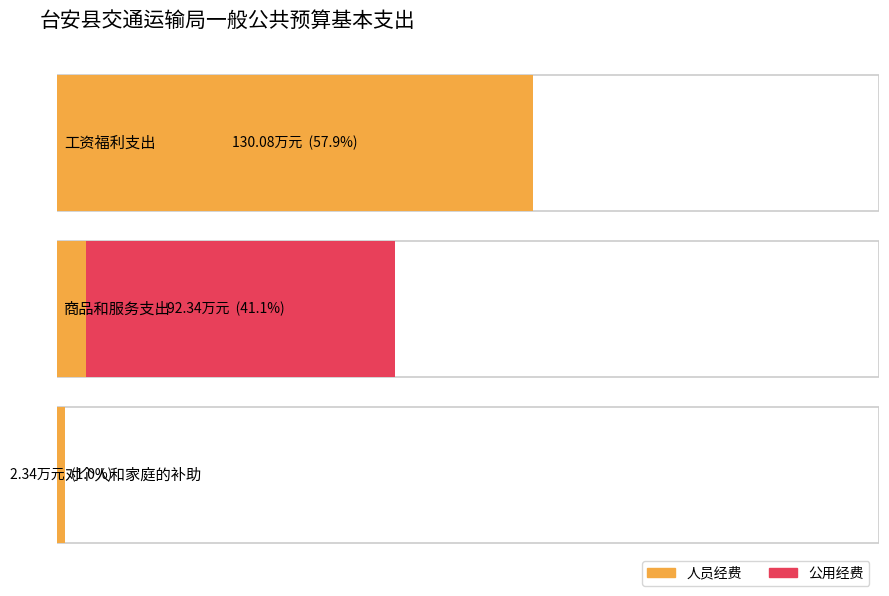

Which category has the highest value in the 人员经费 series?

工资福利支出